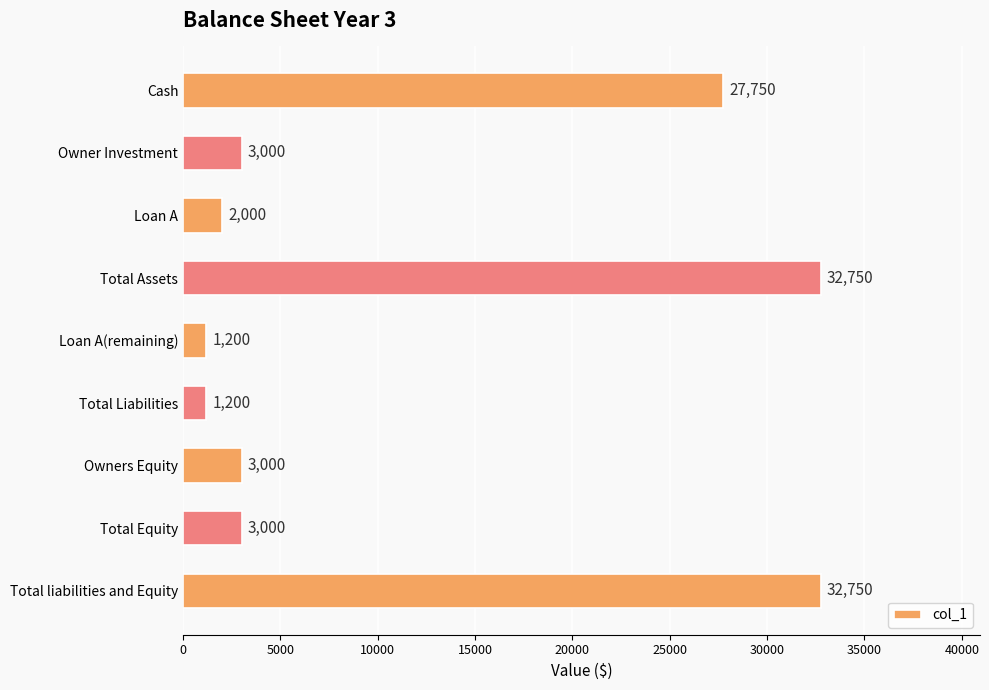

Reading top to bottom, transcribe all the data shown in this chart.

27750	3000	2000	32750	1200	1200	3000	3000	32750